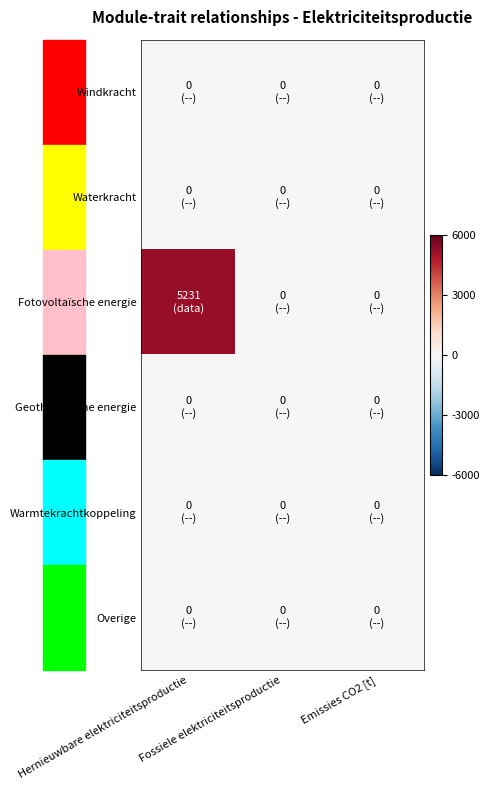

Which series has the largest total across all categories?

Fotovoltaïsche energie